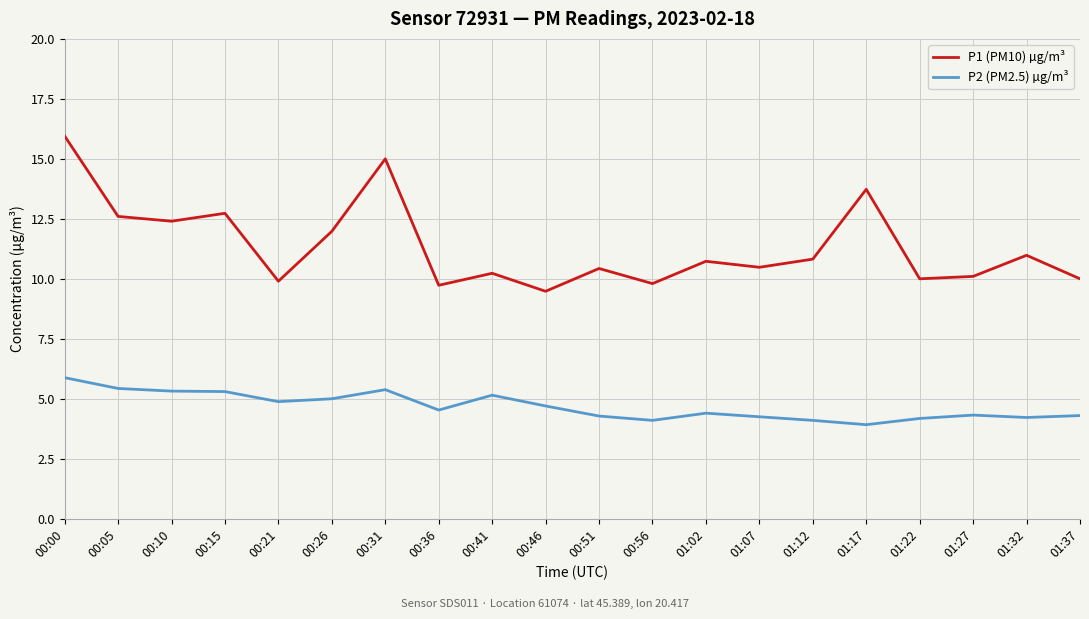

Which category has the highest value in the P2 (PM2.5) µg/m³ series?

00:00